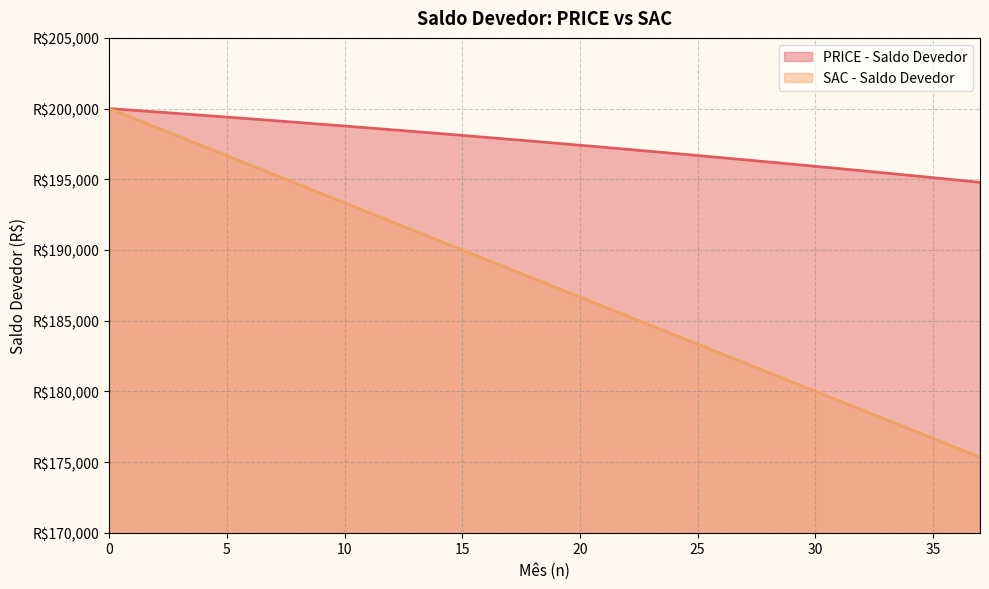

How many lines are shown in the chart?

2